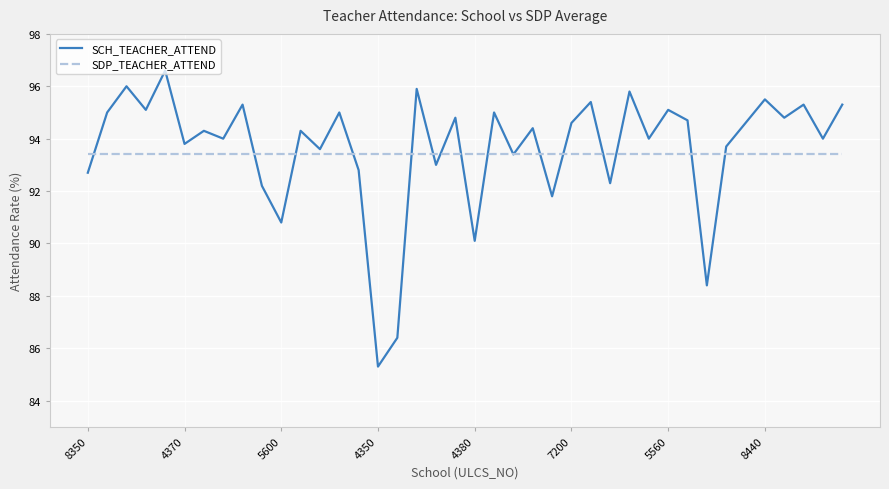

What is the maximum value shown in the chart?

96.6